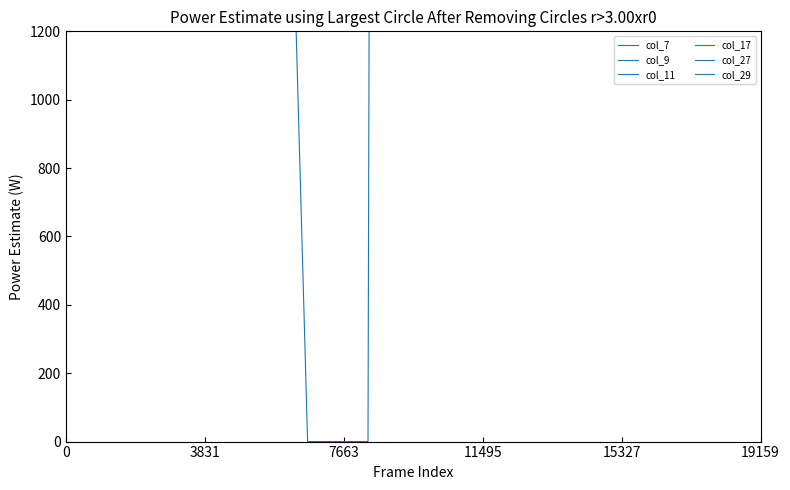

What are all the series names shown in the legend?

col_7, col_9, col_11, col_17, col_27, col_29